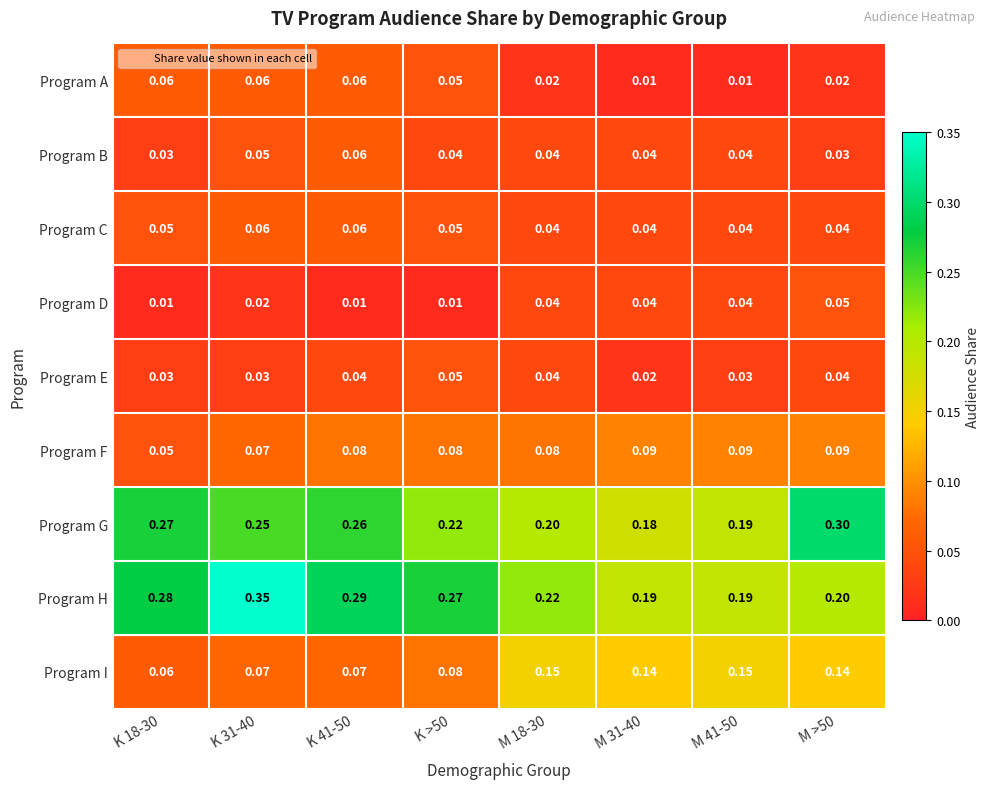

Is the value of Program G at K 18-30 greater than the value of Program E at K 18-30?

Yes